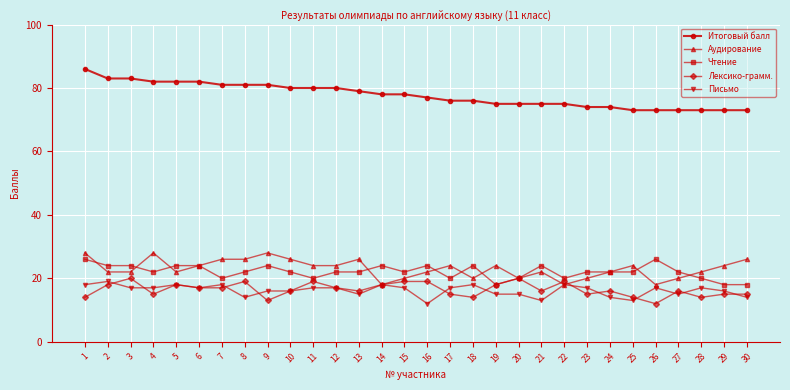

What is the spread (max minus min) of values at 29?

58